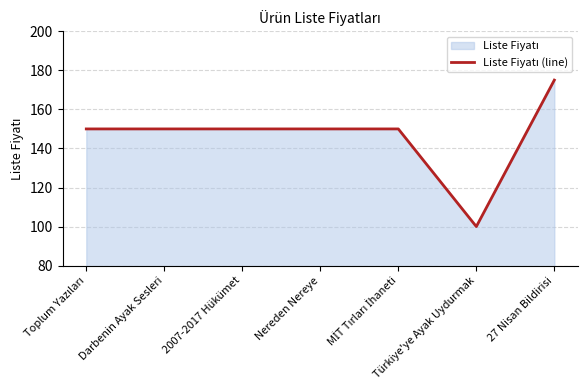

The chart shows a value of 82 at 2007-2017 Hükümet. True or false?

False